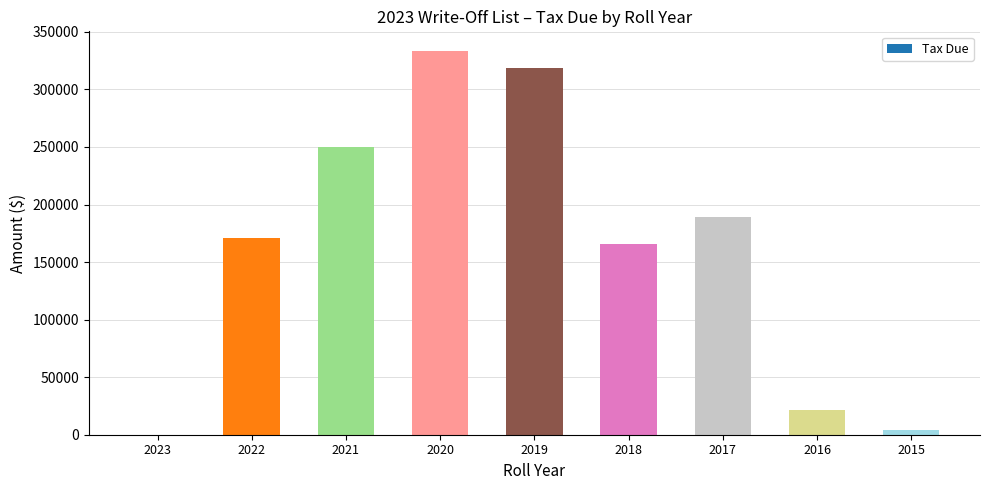

What is the sum of all values?

1455288.0